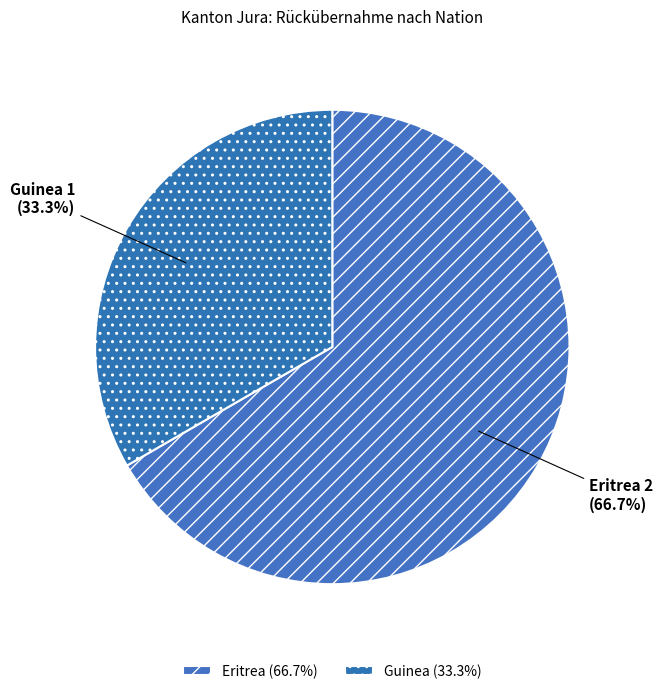

To the nearest percent, what is the difference between the largest and smallest slice percentages?

33%